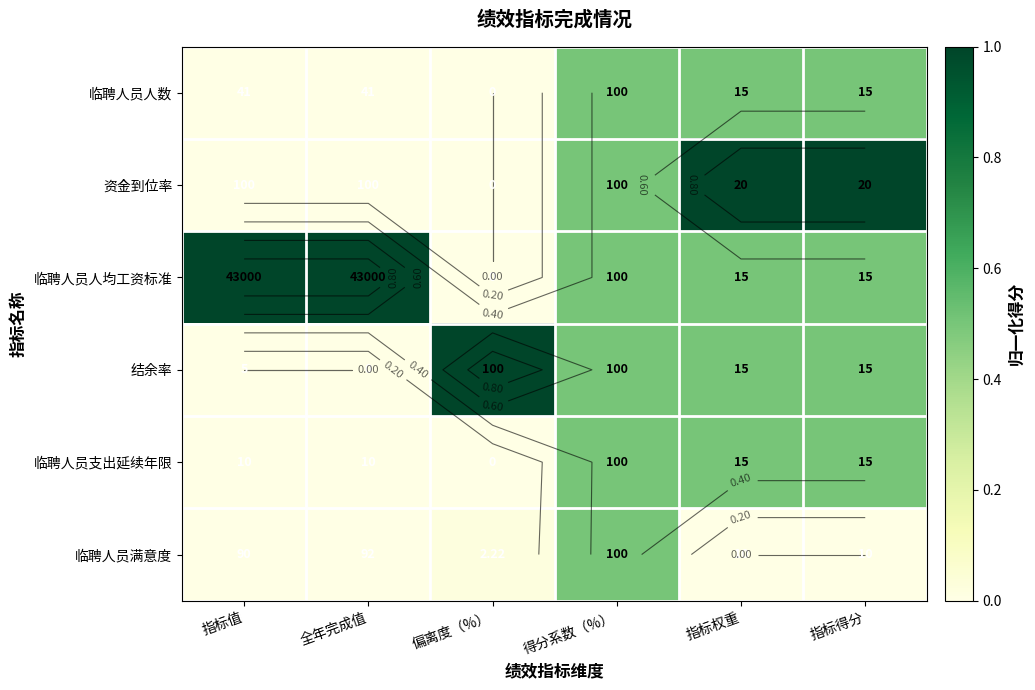

At which category does the chart reach its peak across all series?

指标权重